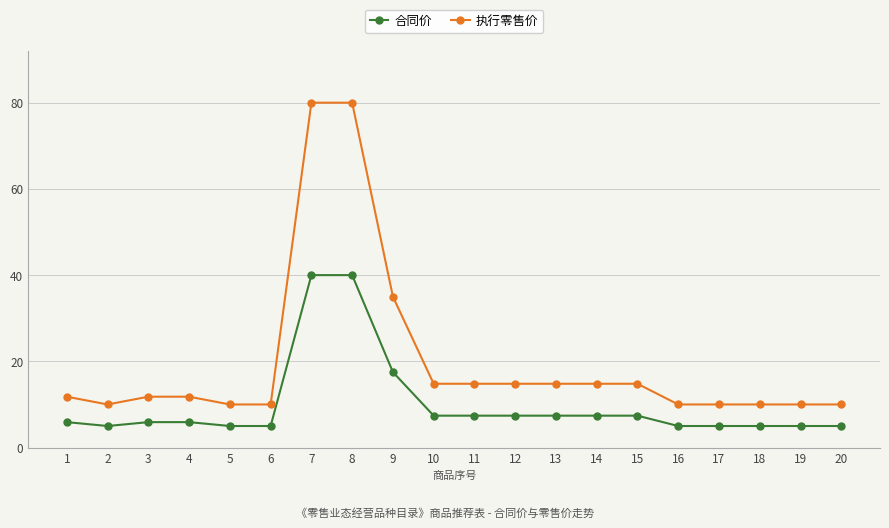

True or false: 合同价 has a value of 11.3 at 15.

False